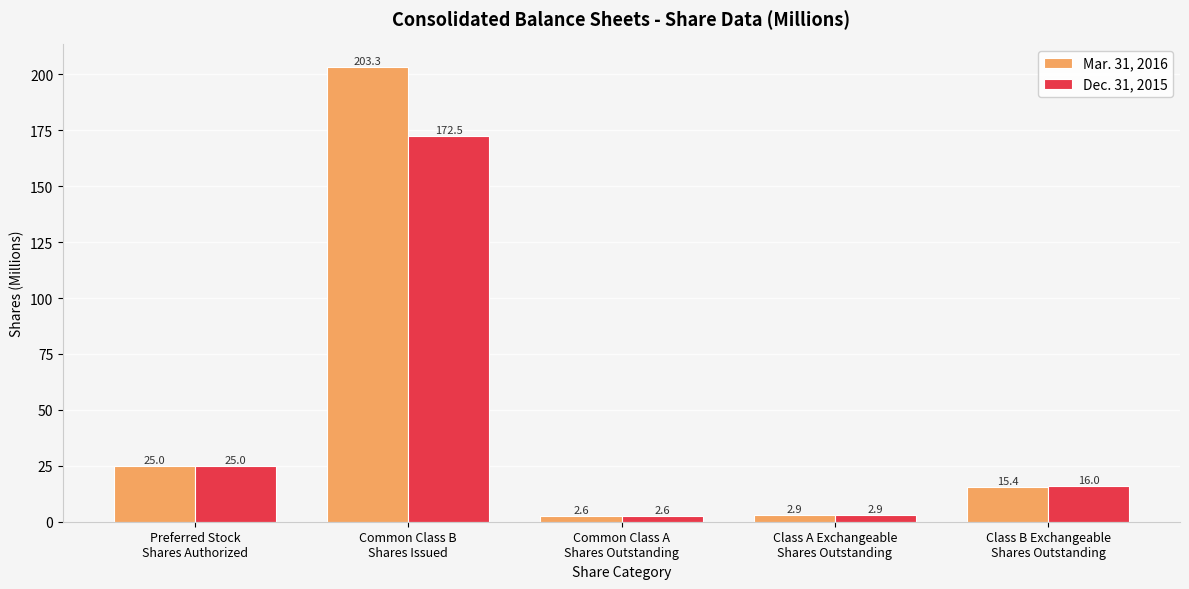

What are all the series names shown in the legend?

Mar. 31, 2016, Dec. 31, 2015